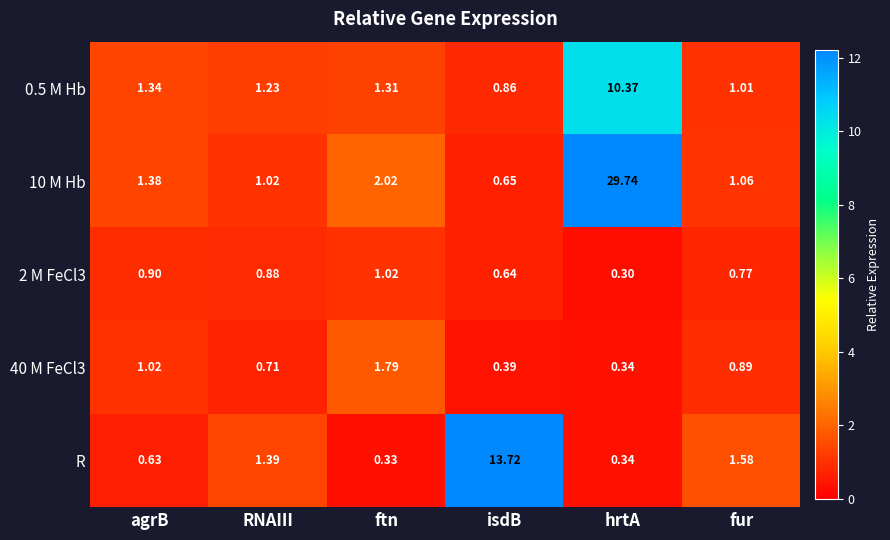

At which label does 10 M Hb first exceed 1?

agrB